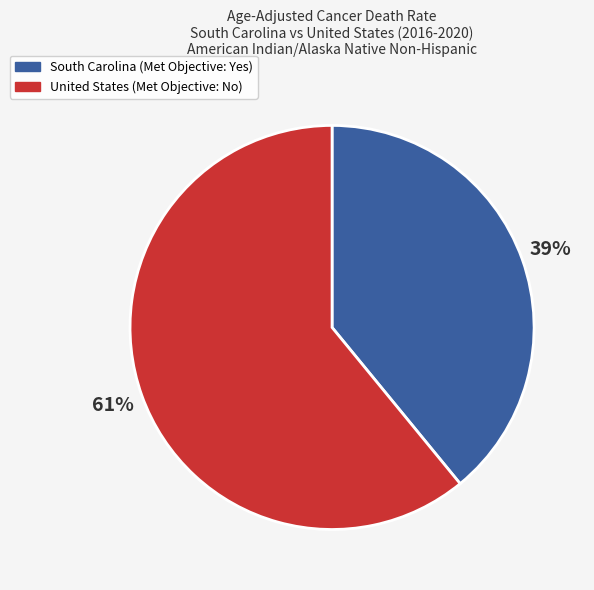

What percentage is the United States (Met Objective: No) slice, to the nearest percent?

61%